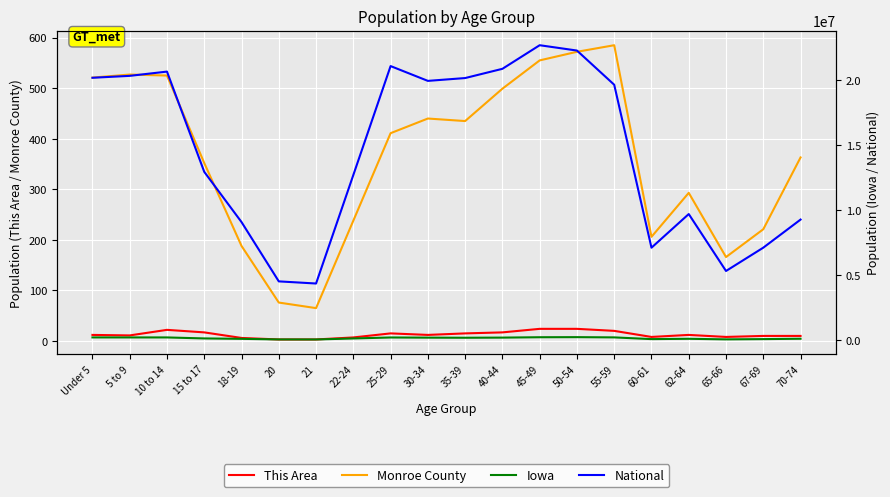

What is the label of the 11th point from the left?

35-39